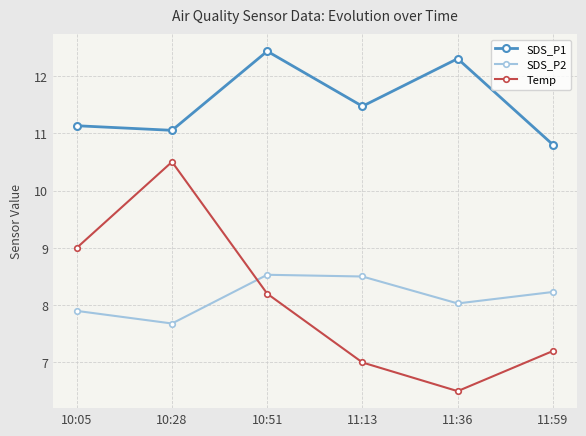

Where does the Temp series first go above 8?

10:05